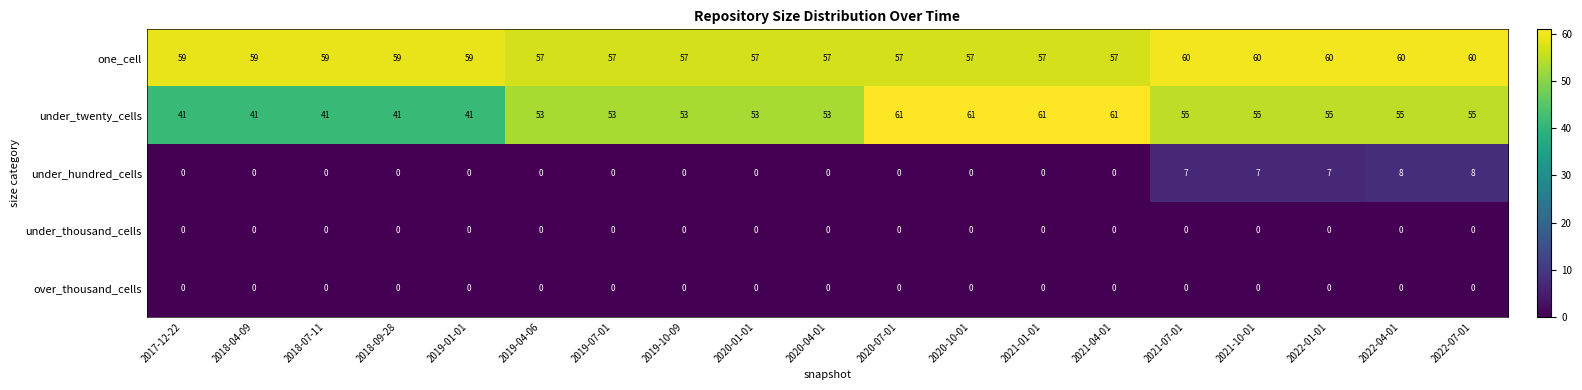

What is the maximum value for under_hundred_cells?

8